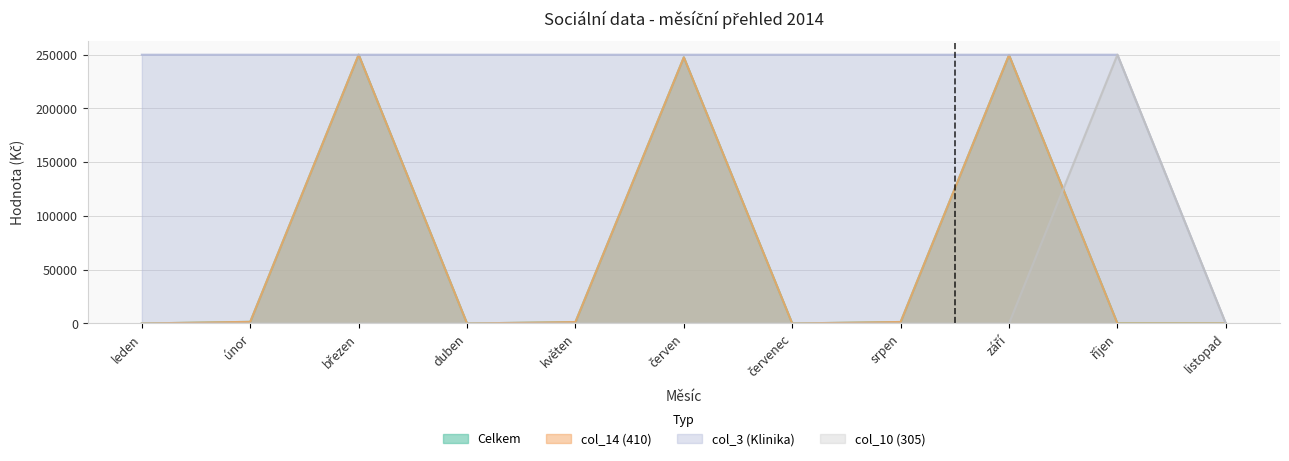

Where is col_10 (305) nearest to the value 125000?

leden